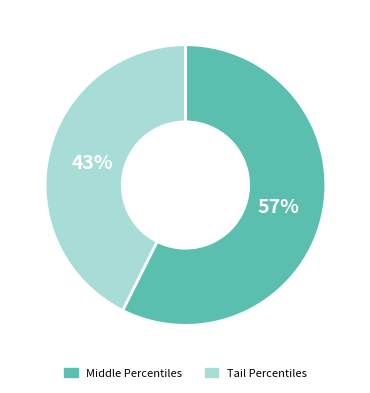

Between Tail Percentiles and Middle Percentiles, which is larger?

Middle Percentiles